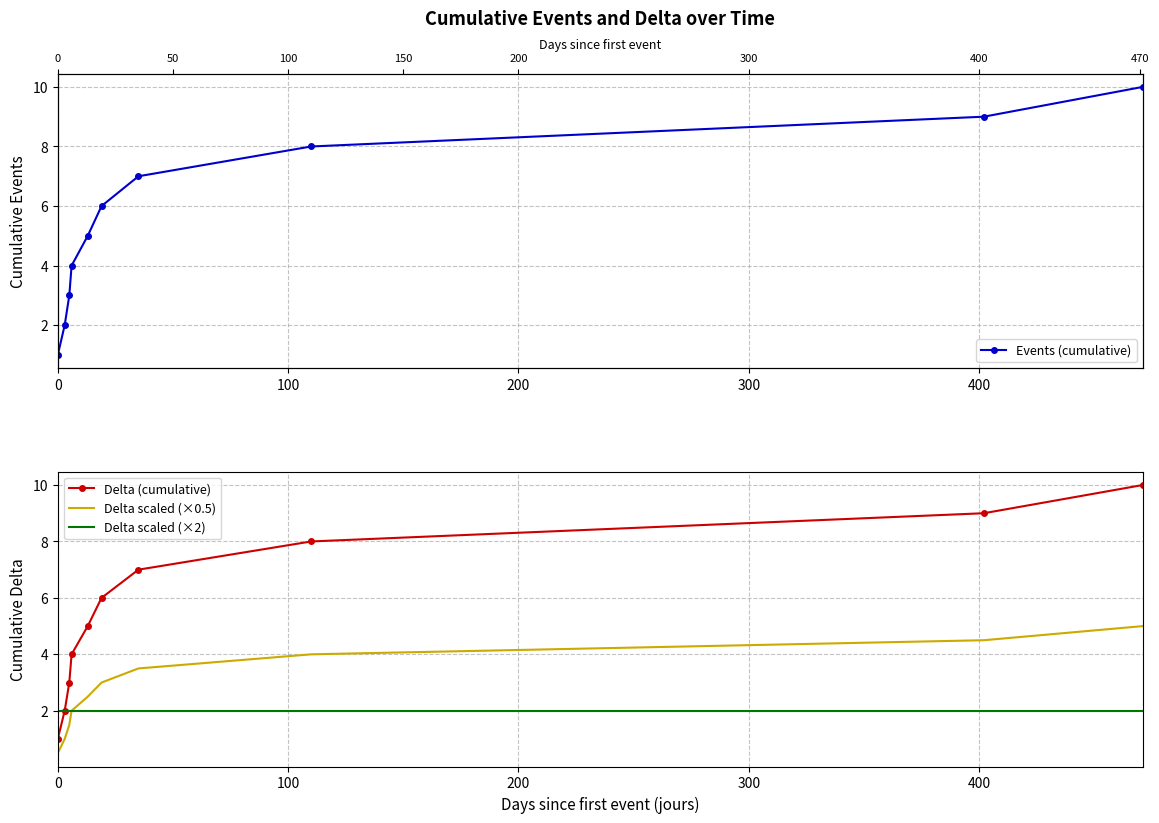

What is the average value of the Delta (cumulative) series?

5.5